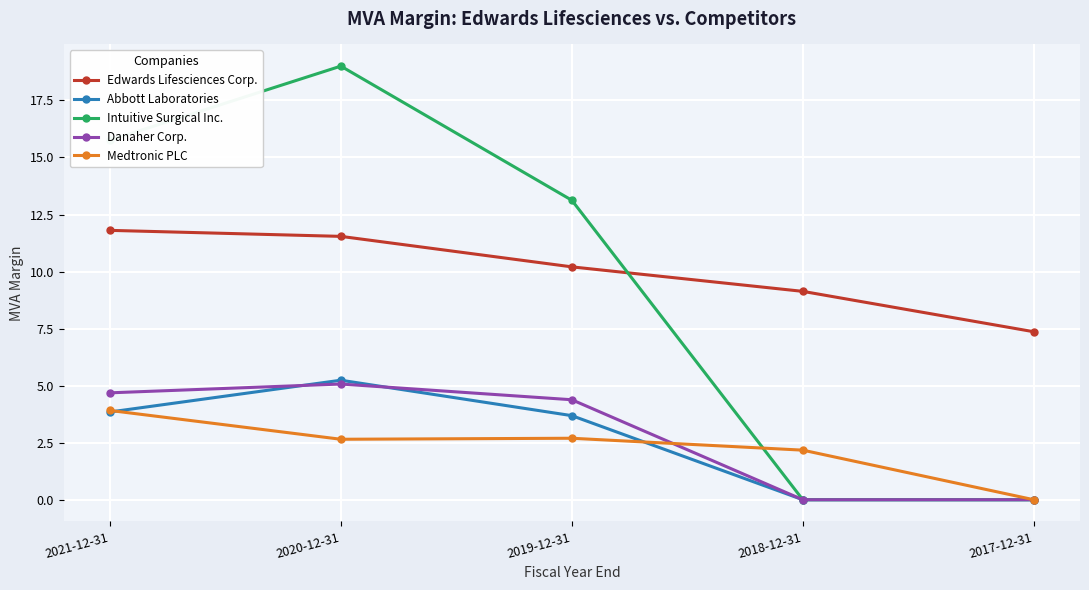

What is the label of the 4th point from the right?

2020-12-31